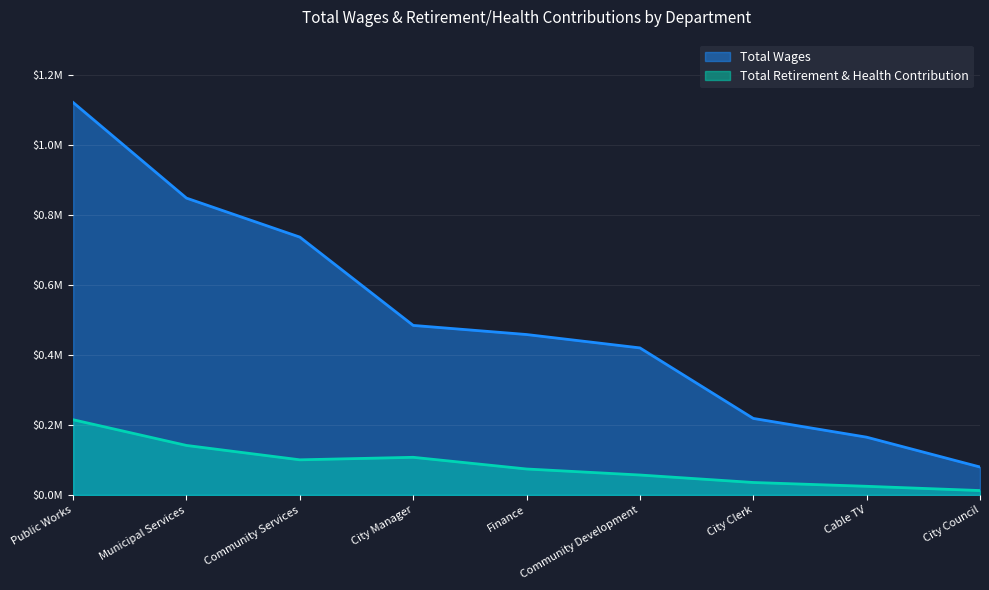

What is the total value across all series at City Council?

92249